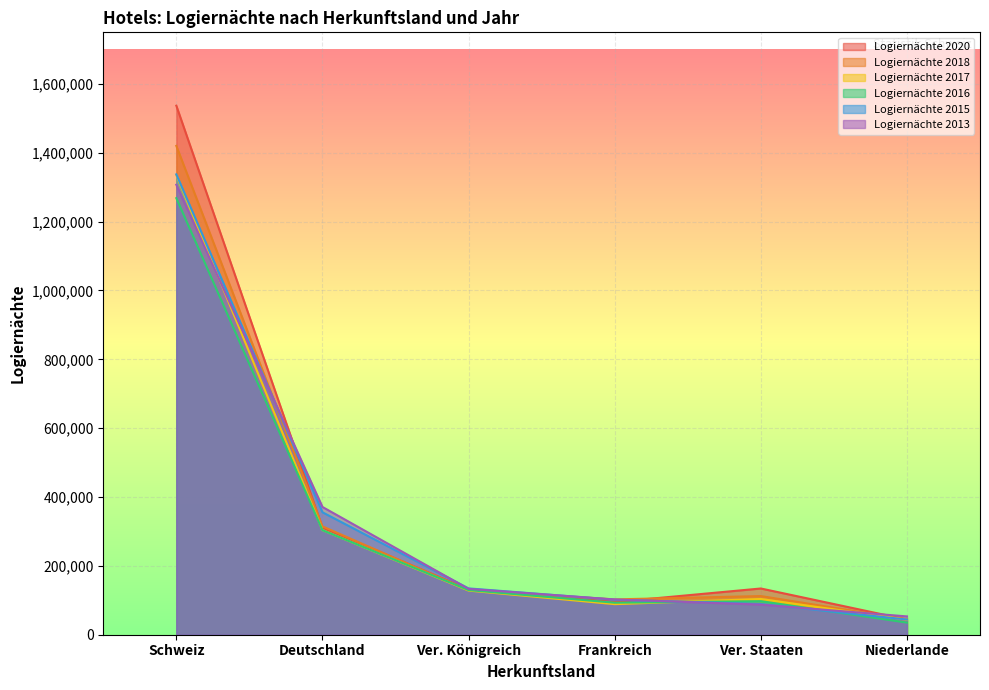

What position from the right is Deutschland?

5